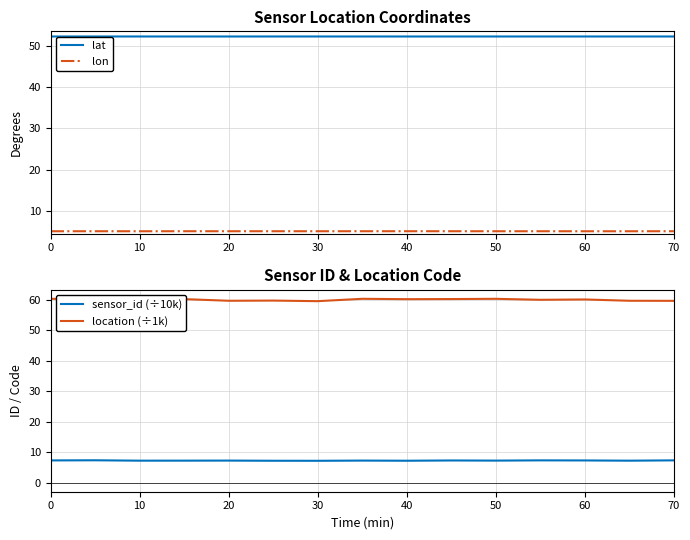

What is the value of the sensor_id (÷10k) point at the 5th from the left?

7.2